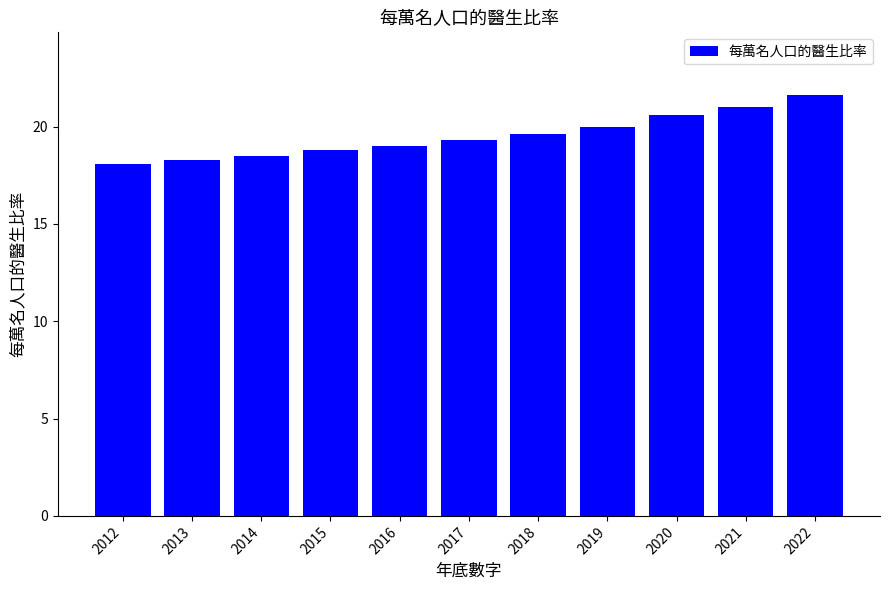

What is the maximum value shown in the chart?

21.6